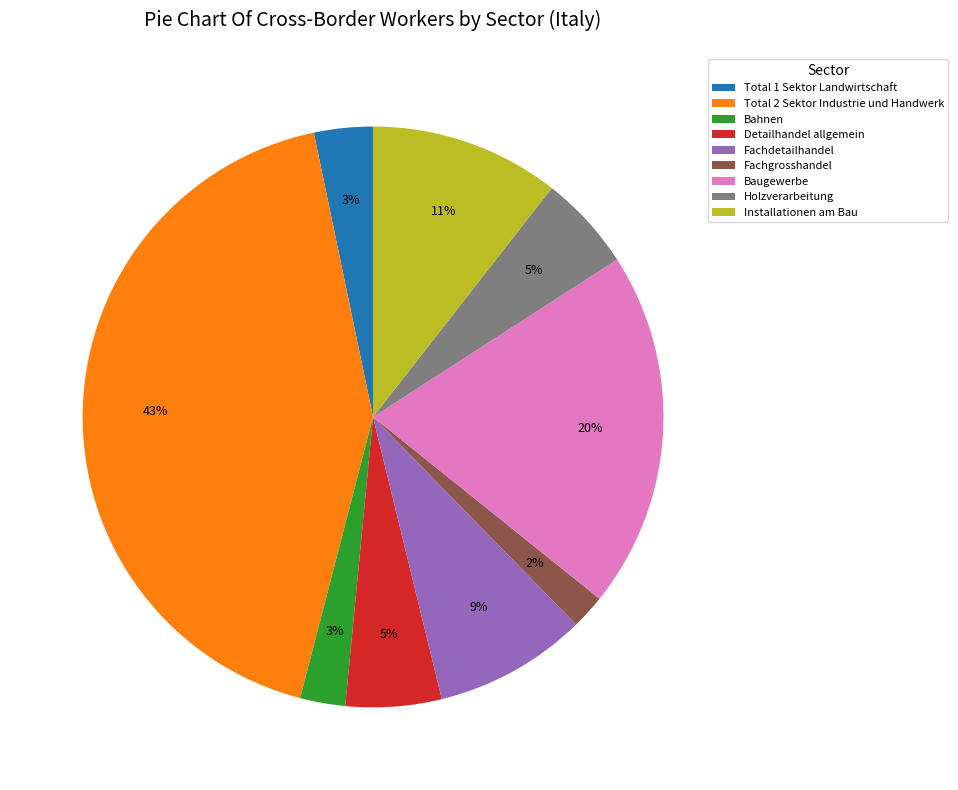

Is it true that Fachgrosshandel is 2% of the pie?

True